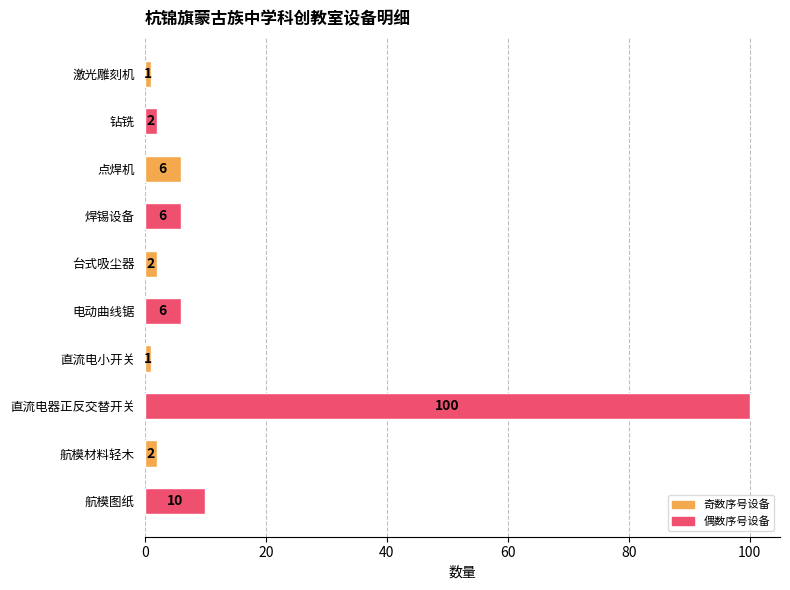

True or false: the data shows 2 at 钻铣.

True